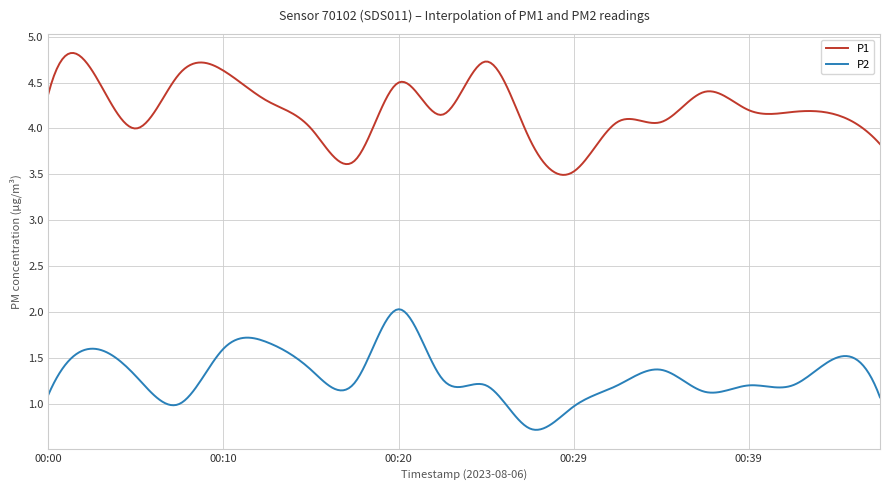

What is the greatest value displayed?

4.8